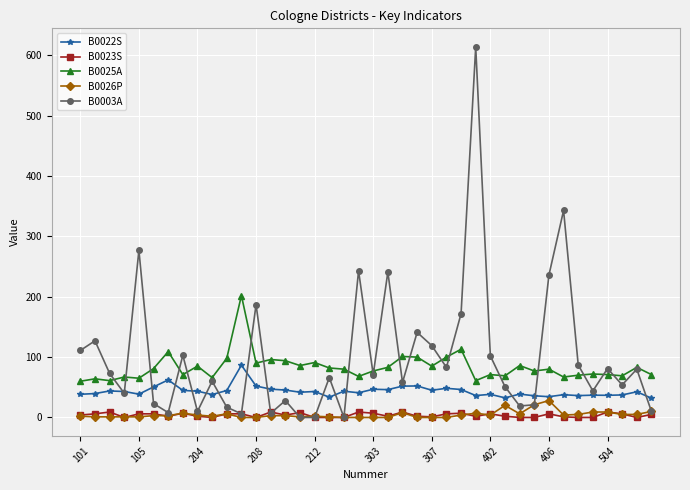

Which series has the largest range (max minus min)?

B0003A